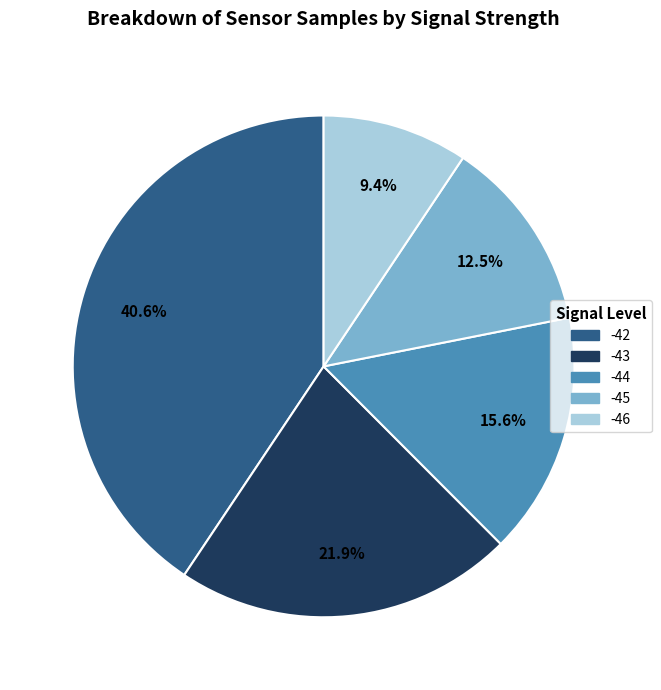

Between -43 and -44, which is larger?

-43